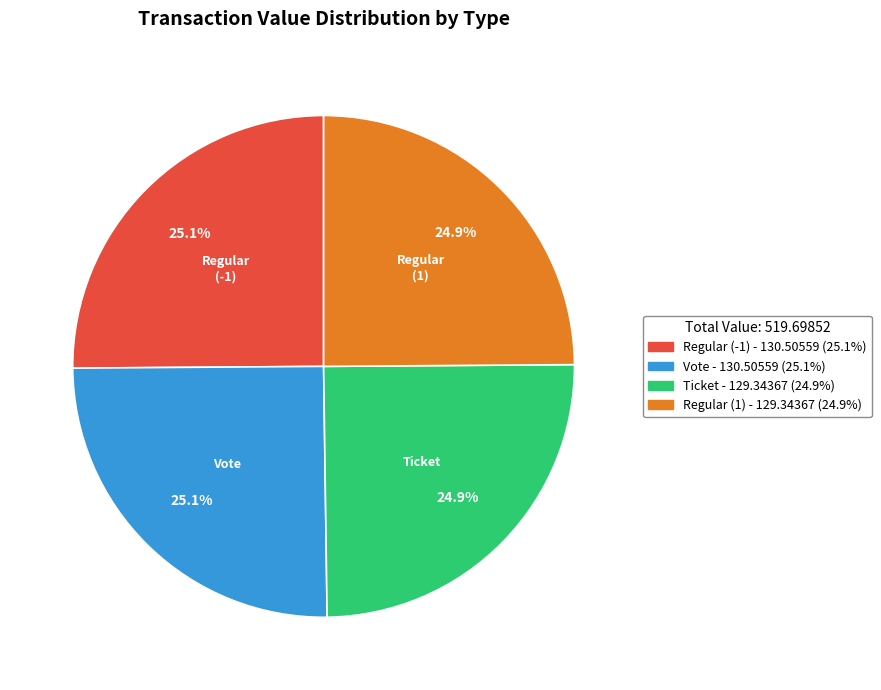

What percentage is the Ticket slice, to the nearest percent?

25%